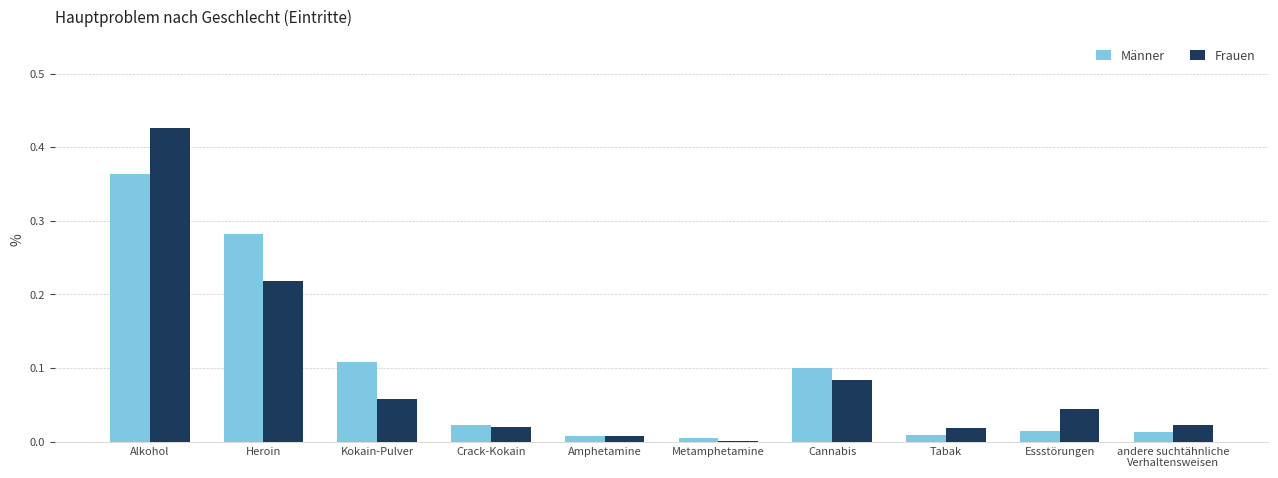

The value of Frauen at Metamphetamine is 0.0. True or false?

True